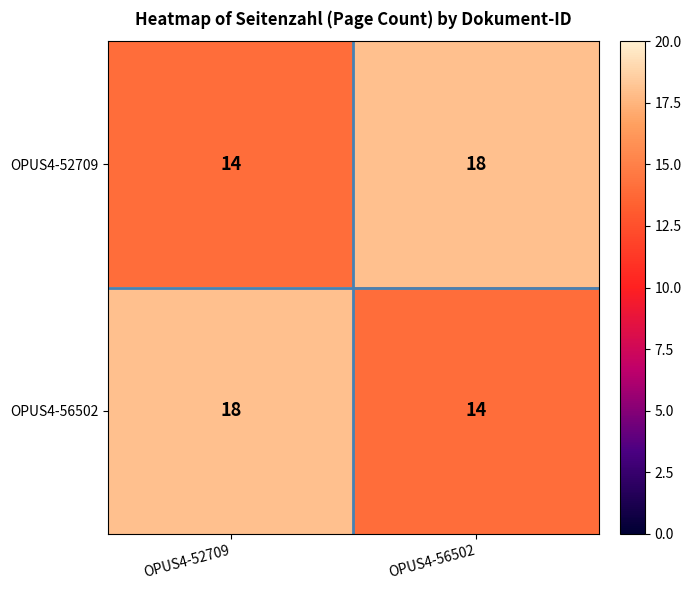

Rank the series at OPUS4-56502 from highest to lowest value.

OPUS4-52709, OPUS4-56502